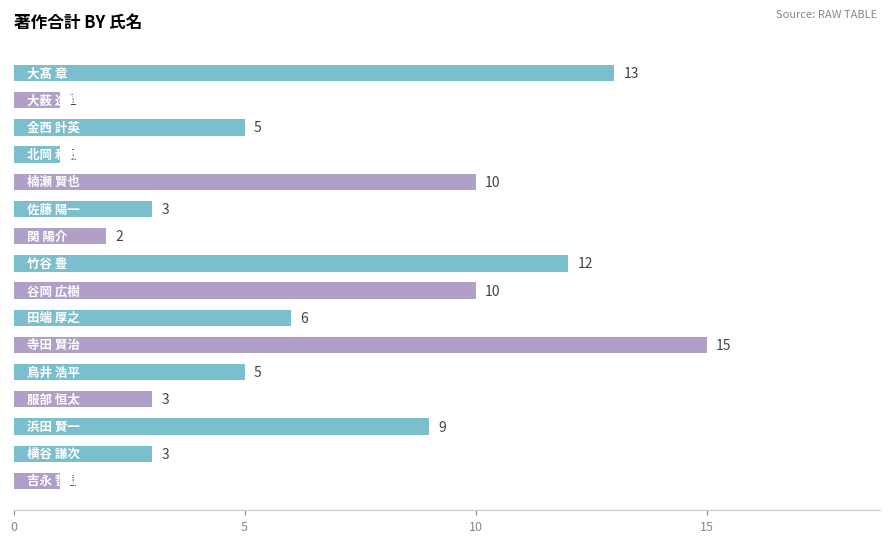

What is the value of the 3rd bar from the top?

5